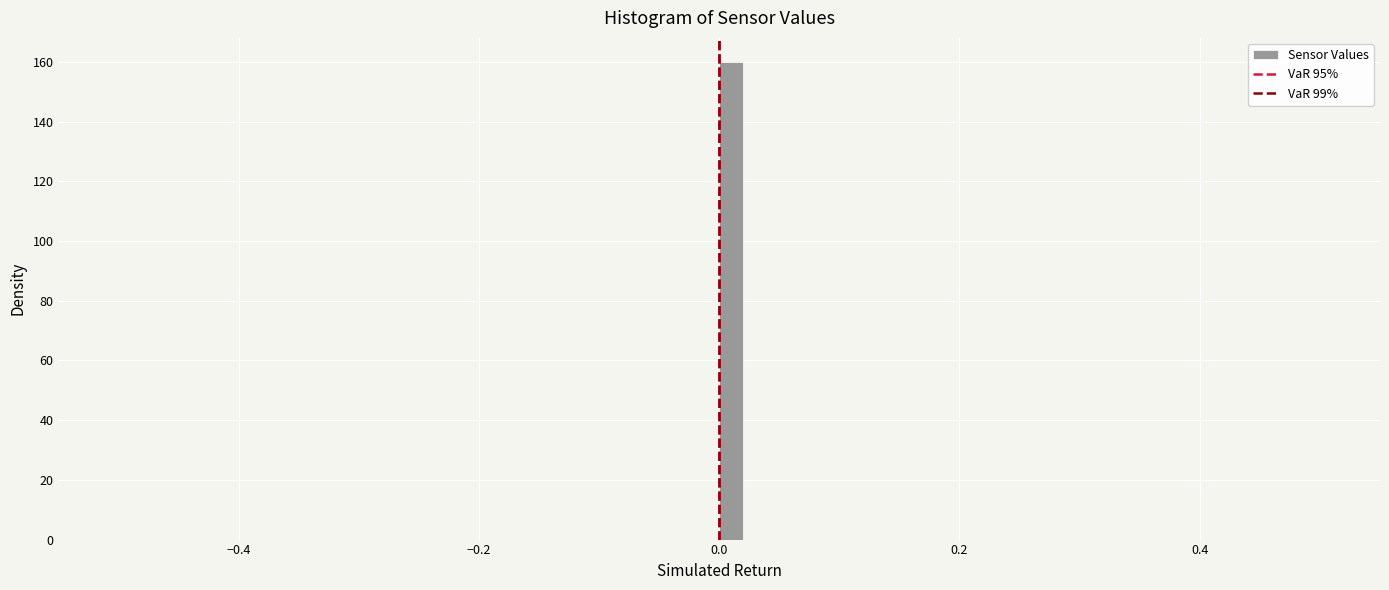

Around what value on the x-axis is the tallest bar? Give the approximate position of its centre, as read against the axis.

0.02